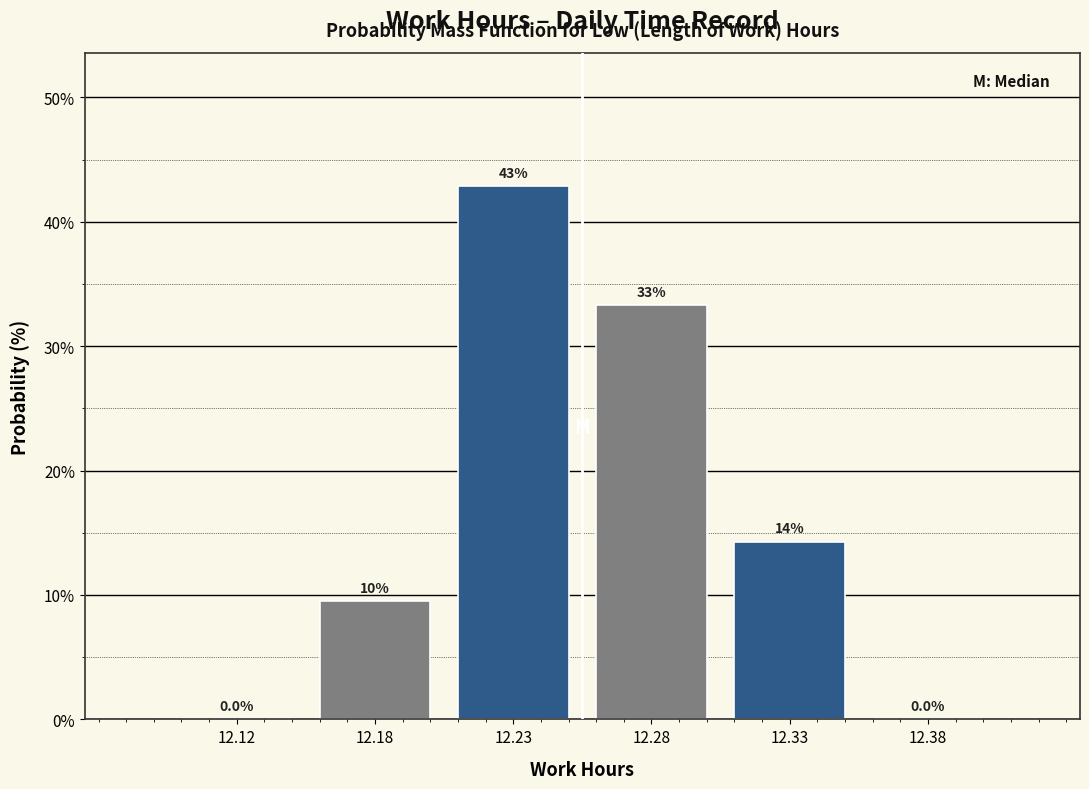

Reading left to right, list all the values displayed in this chart.

12.12=0.0	12.18=9.5	12.23=42.9	12.28=33.3	12.33=14.3	12.38=0.0